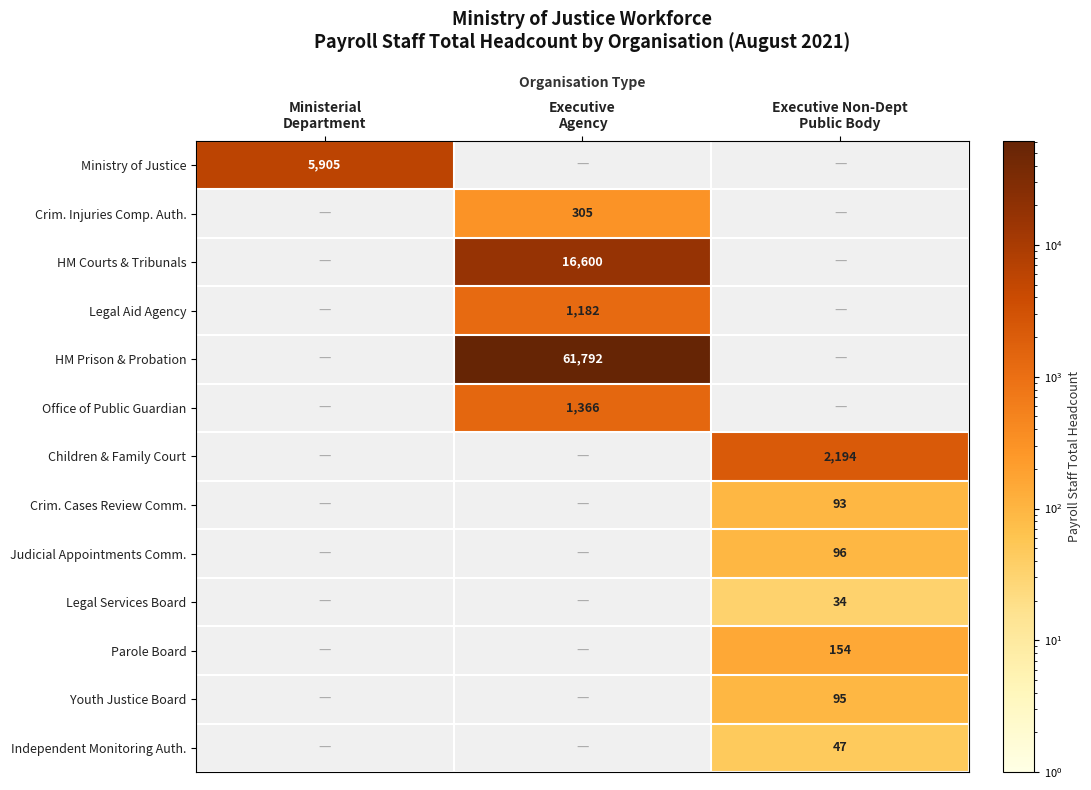

Which has a higher value, Executive
Agency or Ministerial
Department?

Ministerial
Department